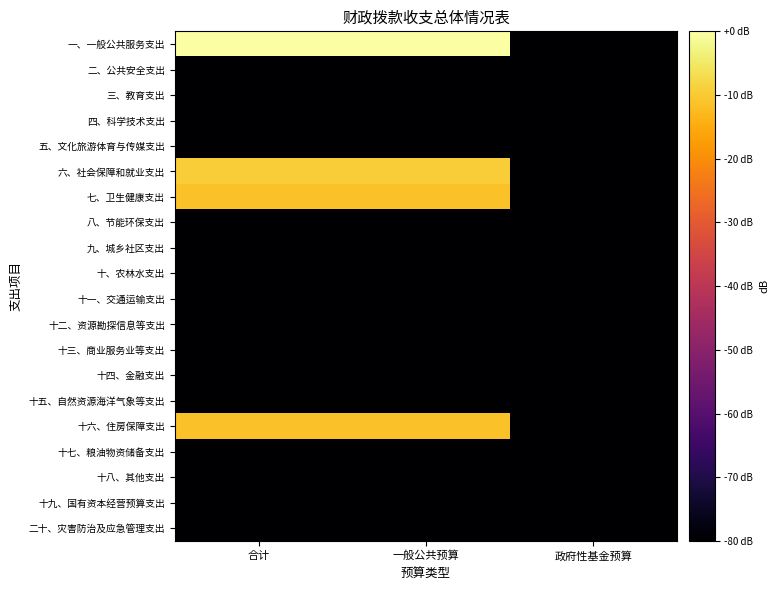

Reading right to left, what are all the values shown in this chart?

一、一般公共服务支出: 政府性基金预算=-80.0	一般公共预算=0.0	合计=0.0
二、公共安全支出: 政府性基金预算=-80.0	一般公共预算=-80.0	合计=-80.0
三、教育支出: 政府性基金预算=-80.0	一般公共预算=-80.0	合计=-80.0
四、科学技术支出: 政府性基金预算=-80.0	一般公共预算=-80.0	合计=-80.0
五、文化旅游体育与传媒支出: 政府性基金预算=-80.0	一般公共预算=-80.0	合计=-80.0
六、社会保障和就业支出: 政府性基金预算=-80.0	一般公共预算=-9.4	合计=-9.4
七、卫生健康支出: 政府性基金预算=-80.0	一般公共预算=-11.4	合计=-11.4
八、节能环保支出: 政府性基金预算=-80.0	一般公共预算=-80.0	合计=-80.0
九、城乡社区支出: 政府性基金预算=-80.0	一般公共预算=-80.0	合计=-80.0
十、农林水支出: 政府性基金预算=-80.0	一般公共预算=-80.0	合计=-80.0
十一、交通运输支出: 政府性基金预算=-80.0	一般公共预算=-80.0	合计=-80.0
十二、资源勘探信息等支出: 政府性基金预算=-80.0	一般公共预算=-80.0	合计=-80.0
十三、商业服务业等支出: 政府性基金预算=-80.0	一般公共预算=-80.0	合计=-80.0
十四、金融支出: 政府性基金预算=-80.0	一般公共预算=-80.0	合计=-80.0
十五、自然资源海洋气象等支出: 政府性基金预算=-80.0	一般公共预算=-80.0	合计=-80.0
十六、住房保障支出: 政府性基金预算=-80.0	一般公共预算=-11.3	合计=-11.3
十七、粮油物资储备支出: 政府性基金预算=-80.0	一般公共预算=-80.0	合计=-80.0
十八、其他支出: 政府性基金预算=-80.0	一般公共预算=-80.0	合计=-80.0
十九、国有资本经营预算支出: 政府性基金预算=-80.0	一般公共预算=-80.0	合计=-80.0
二十、灾害防治及应急管理支出: 政府性基金预算=-80.0	一般公共预算=-80.0	合计=-80.0